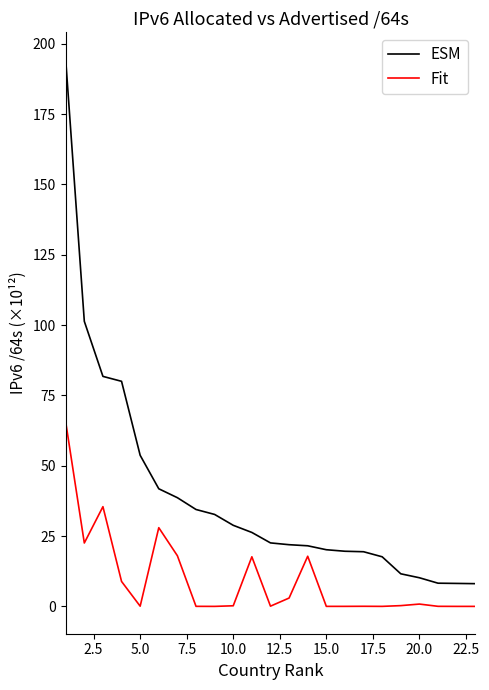

Does the chart have visible grid lines?

No